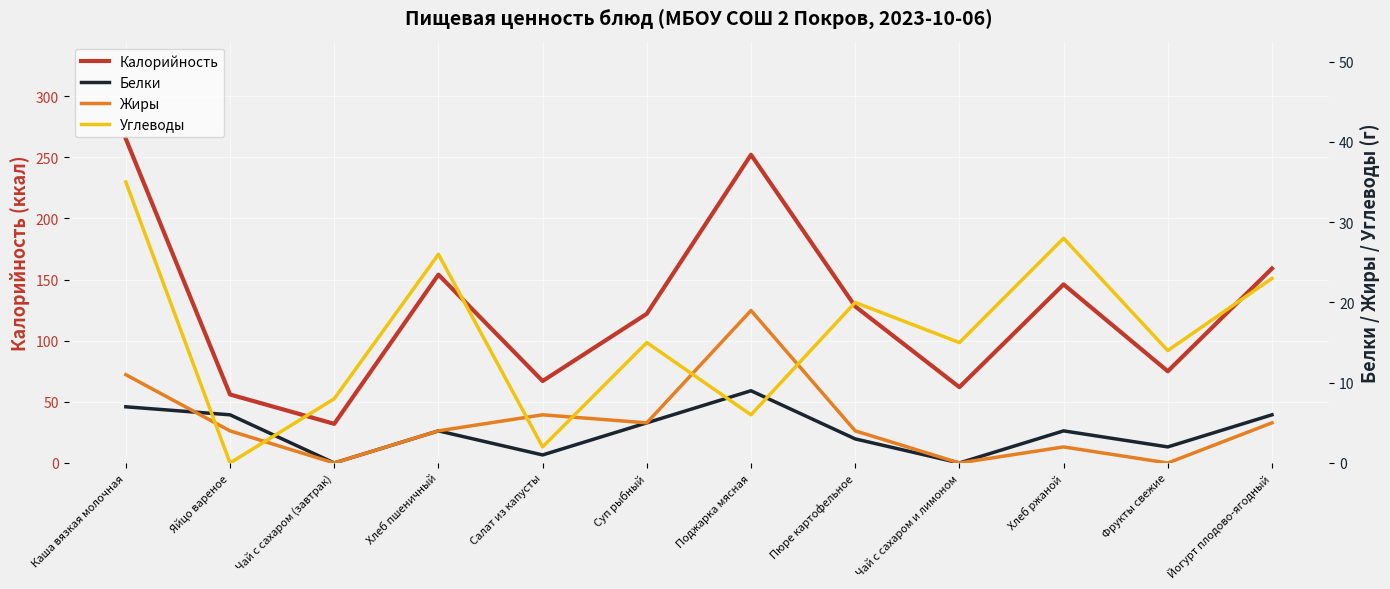

At which category is the sum across all series the highest?

Каша вязкая молочная